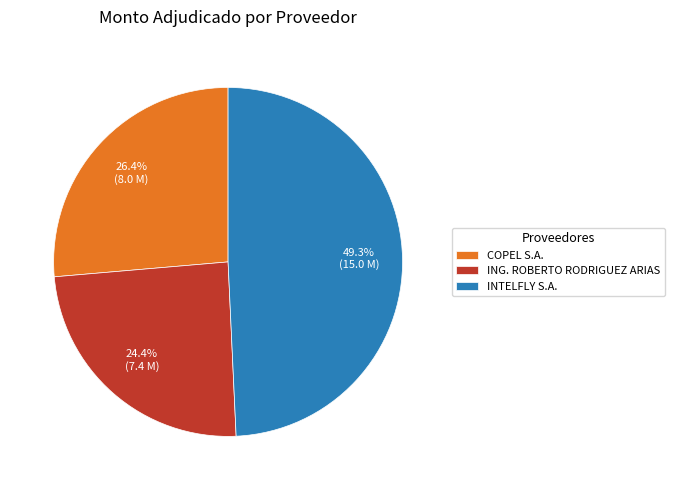

To the nearest percent, what percentage of the pie is COPEL S.A.?

26%